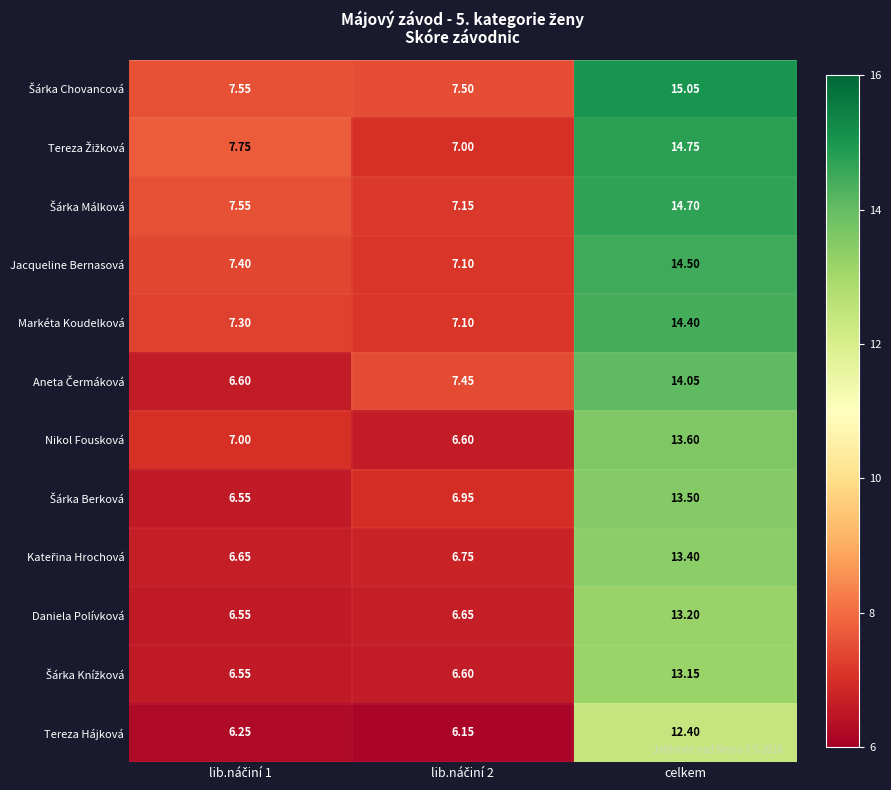

Which category has the highest value across all series?

celkem